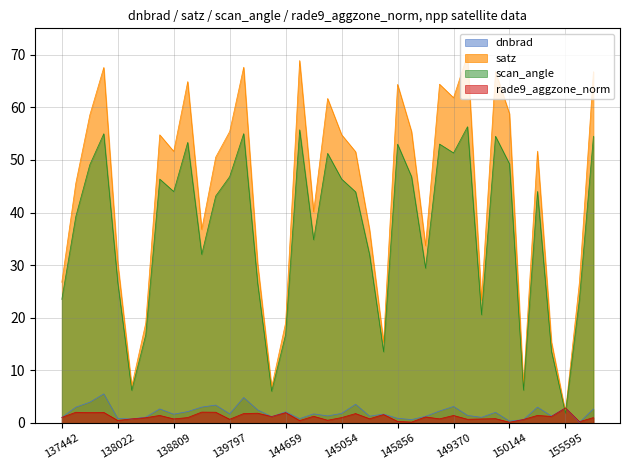

Reading right to left, what are all the values shown in this chart?

dnbrad: 2.7	0.1	2.9	1.3	3.0	0.6	0.4	2.0	1.1	1.4	3.1	2.3	1.3	0.7	0.9	1.7	1.3	3.6	1.8	1.3	1.7	0.8	2.1	1.2	2.5	4.8	1.7	3.4	3.0	2.2	1.7	2.7	1.1	0.8	0.8	5.5	3.9	3.0	1.1
satz: 66.7	26.8	2.1	15.4	51.7	7.1	58.8	66.8	23.4	69.9	61.8	64.4	33.7	55.4	64.3	15.3	36.7	51.5	54.8	61.7	40.1	68.9	19.1	6.8	30.3	67.6	55.4	50.5	36.8	64.9	51.6	54.8	19.0	7.0	30.5	67.6	58.5	45.6	26.7
scan_angle: 54.5	23.5	1.9	13.6	44.0	6.2	49.2	54.5	20.6	56.3	51.3	53.0	29.4	46.8	53.0	13.5	32.0	43.9	46.4	51.2	34.8	55.7	16.8	6.0	26.5	55.0	46.8	43.1	32.0	53.3	44.0	46.4	16.7	6.2	26.7	55.0	49.1	39.2	23.5
rade9_aggzone_norm: 1.0	0.3	2.9	1.3	1.4	0.7	0.1	0.8	0.8	0.7	1.4	0.8	1.2	0.2	0.3	1.6	0.8	1.8	1.0	0.5	1.3	0.5	2.0	1.2	1.9	1.8	0.7	2.0	2.1	1.0	0.8	1.4	1.0	0.8	0.5	2.0	2.0	2.0	1.1